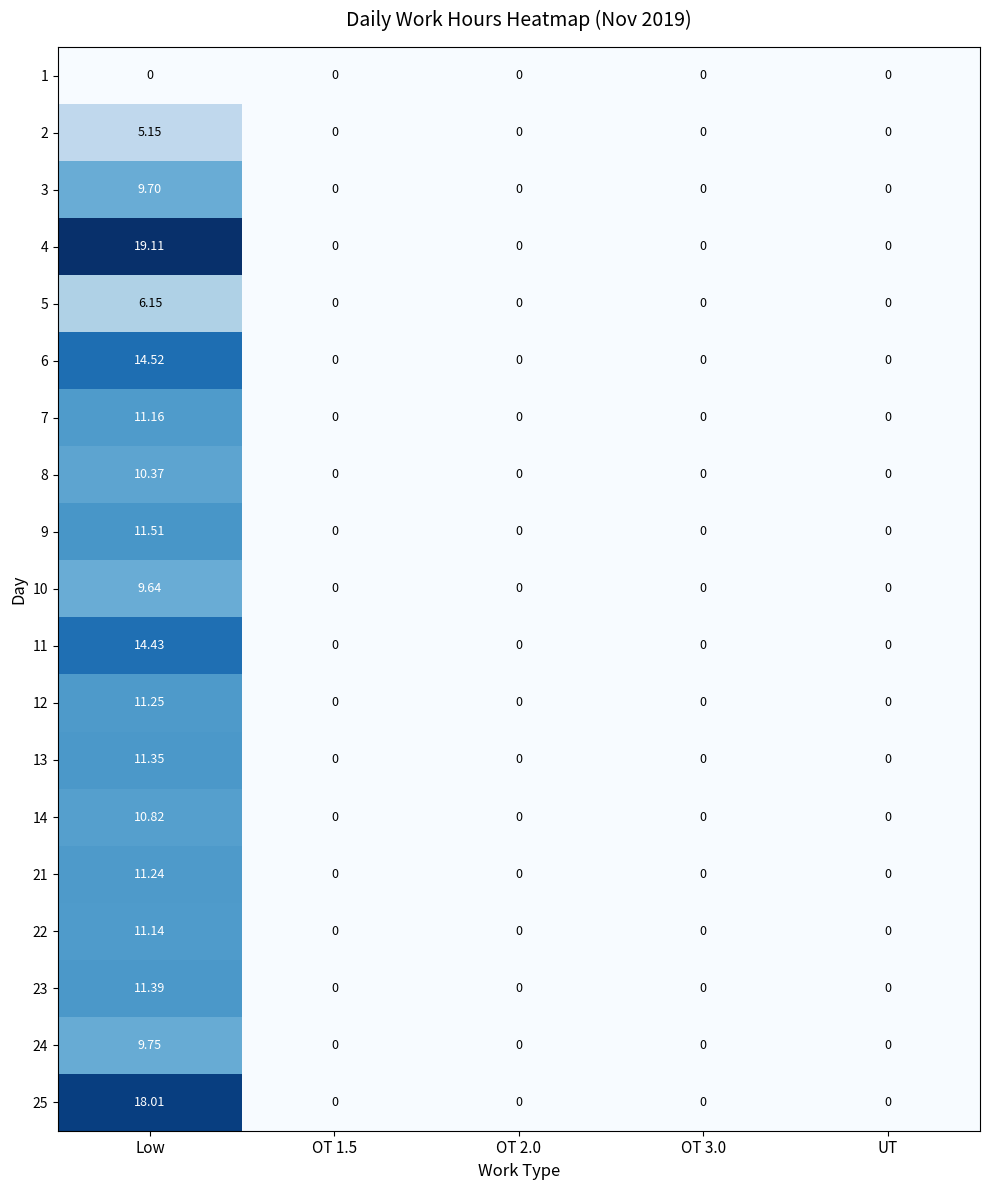

At which category does the chart reach its peak across all series?

Low